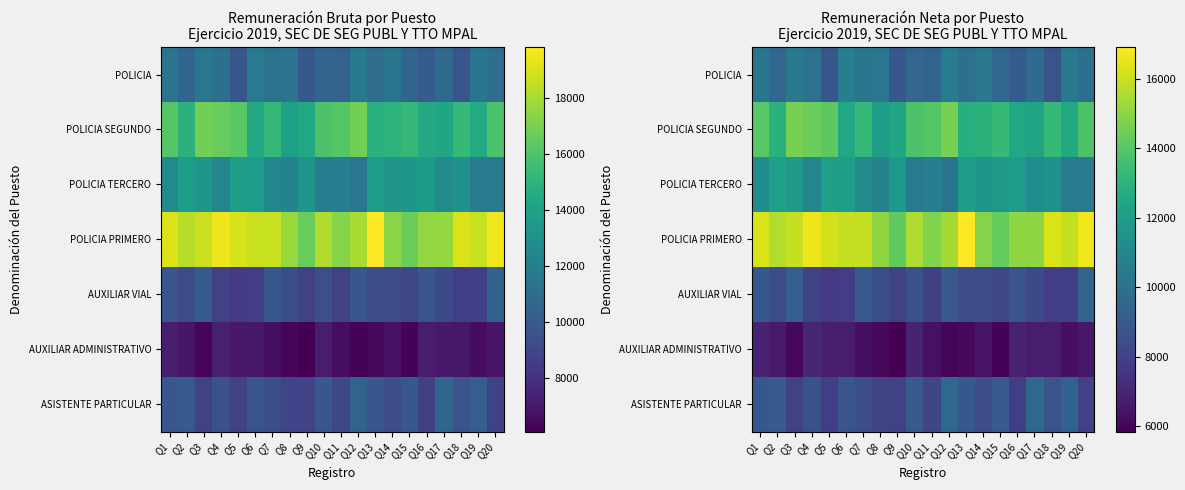

What is the spread (max minus min) of values at Q10?

8619.3